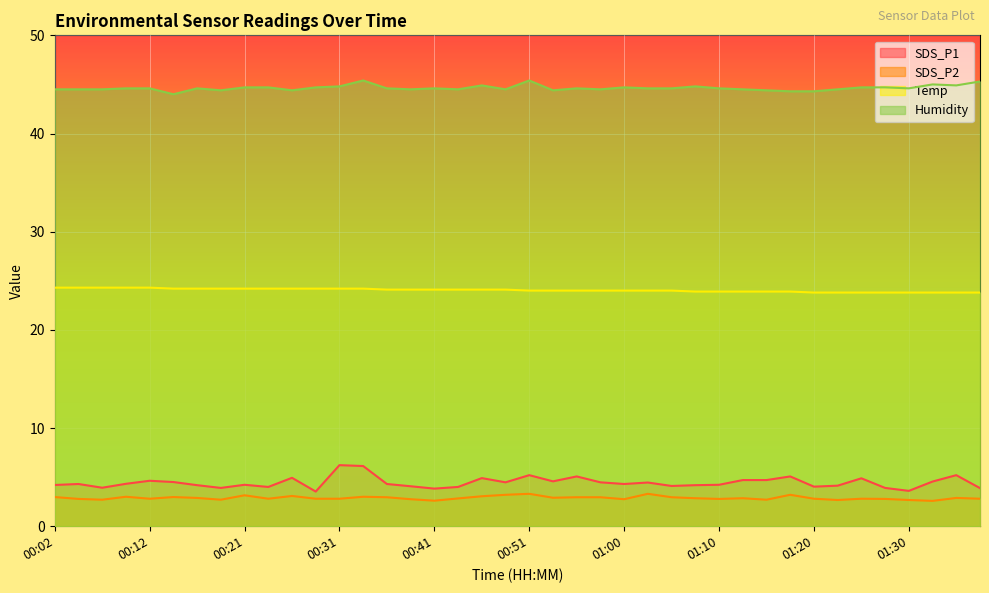

True or false: Humidity and SDS_P2 intersect in this chart.

False